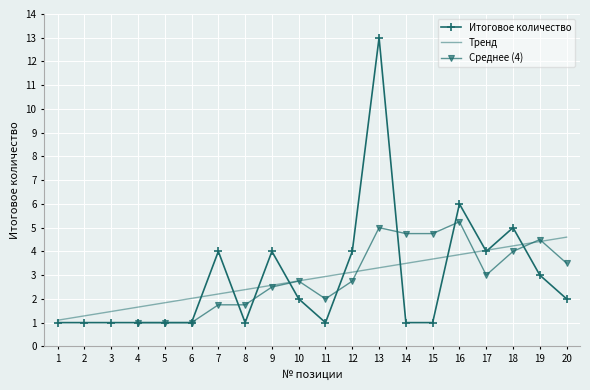

Rank the categories by value from lowest to highest.

1, 2, 3, 4, 5, 6, 8, 11, 14, 15, 10, 20, 19, 7, 9, 12, 17, 18, 16, 13